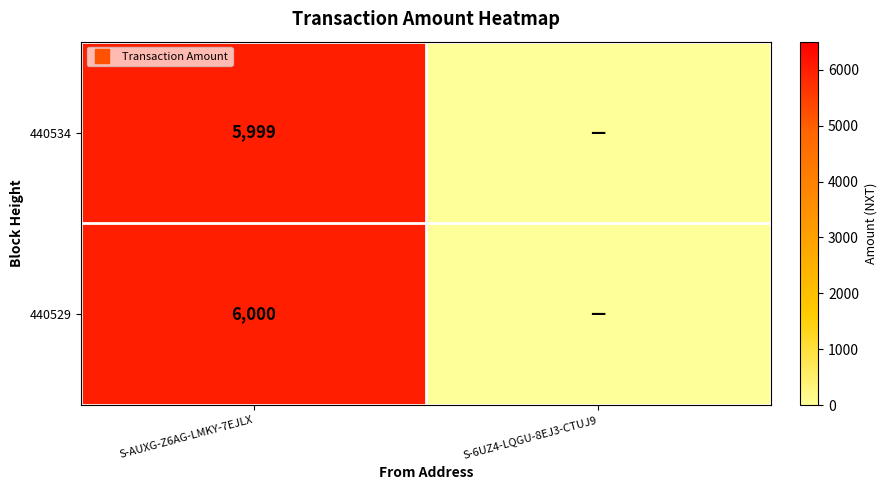

What is the sum of all 440534 values?

5999